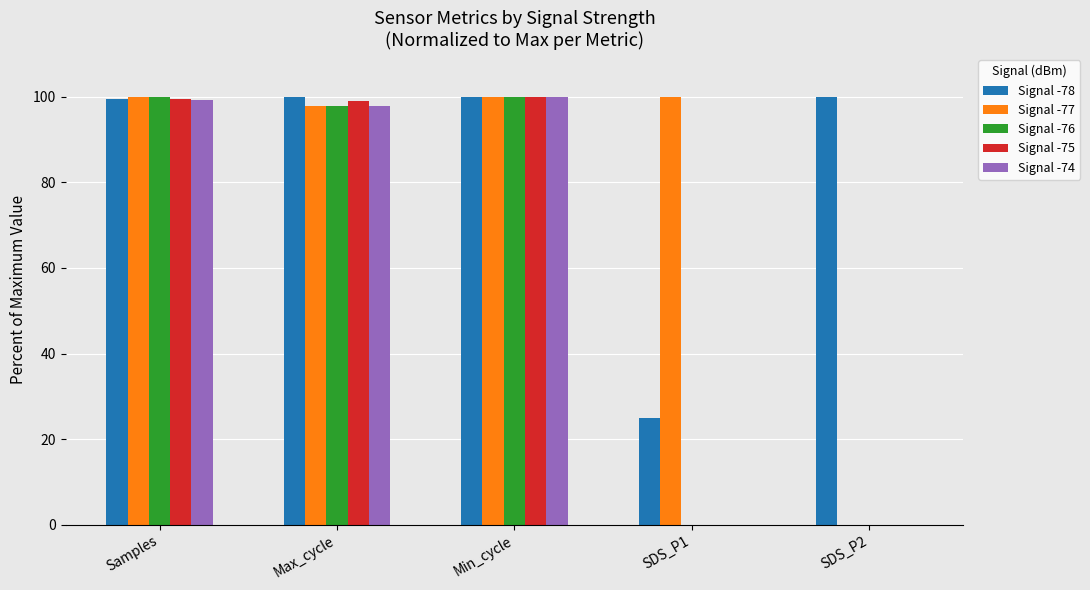

Which series has the largest total across all categories?

Signal -78